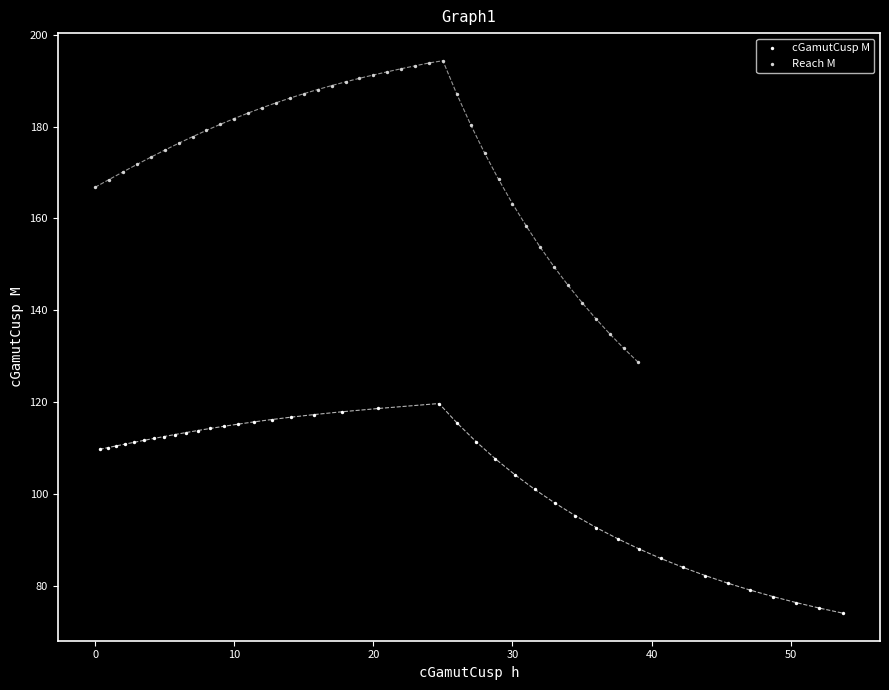

What are all the series names shown in the legend?

cGamutCusp M, Reach M